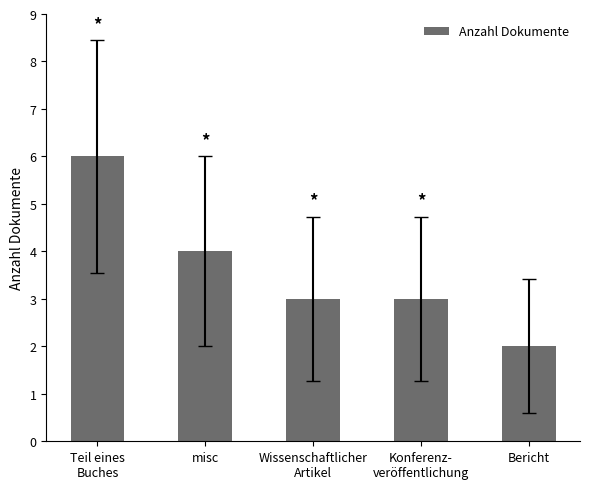

Does the chart contain stacked bars?

No